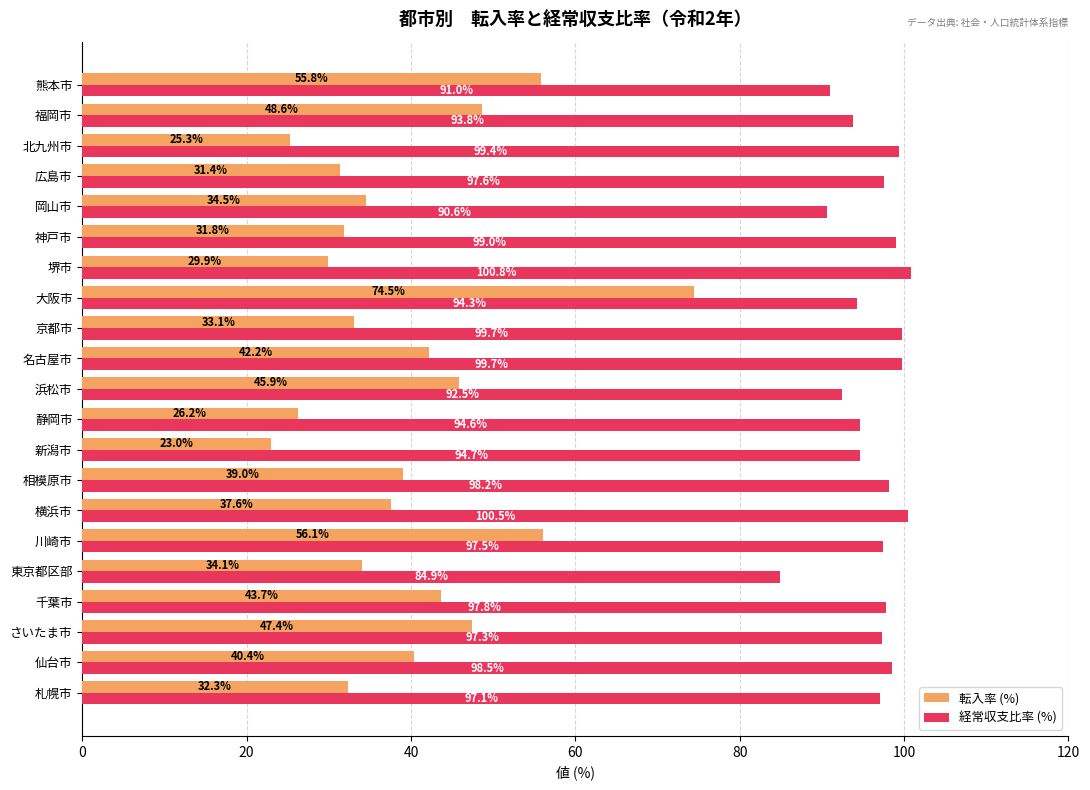

At which label does 転入率 (%) reach its minimum?

新潟市